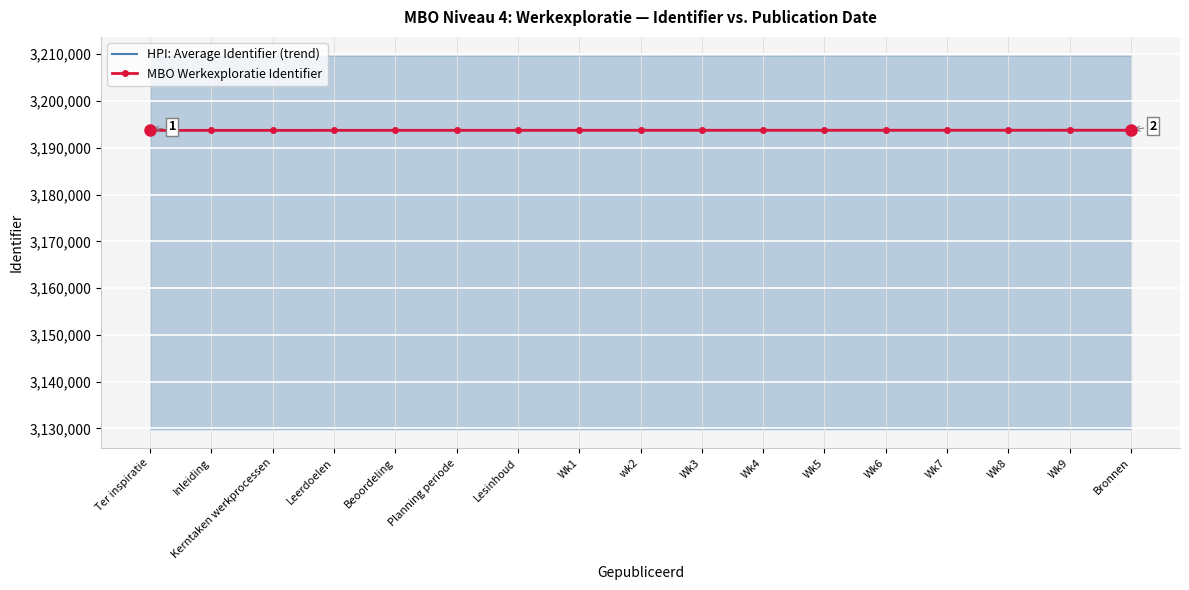

Which series has the largest range (max minus min)?

MBO Werkexploratie Identifier